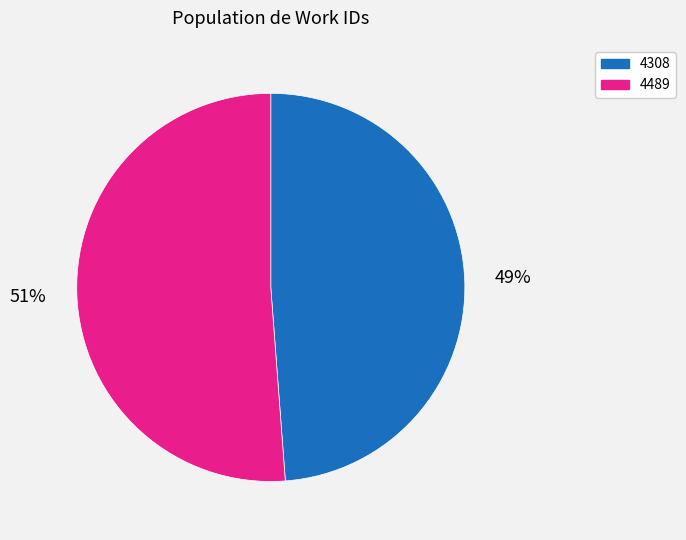

Count the number of slices in the pie.

2